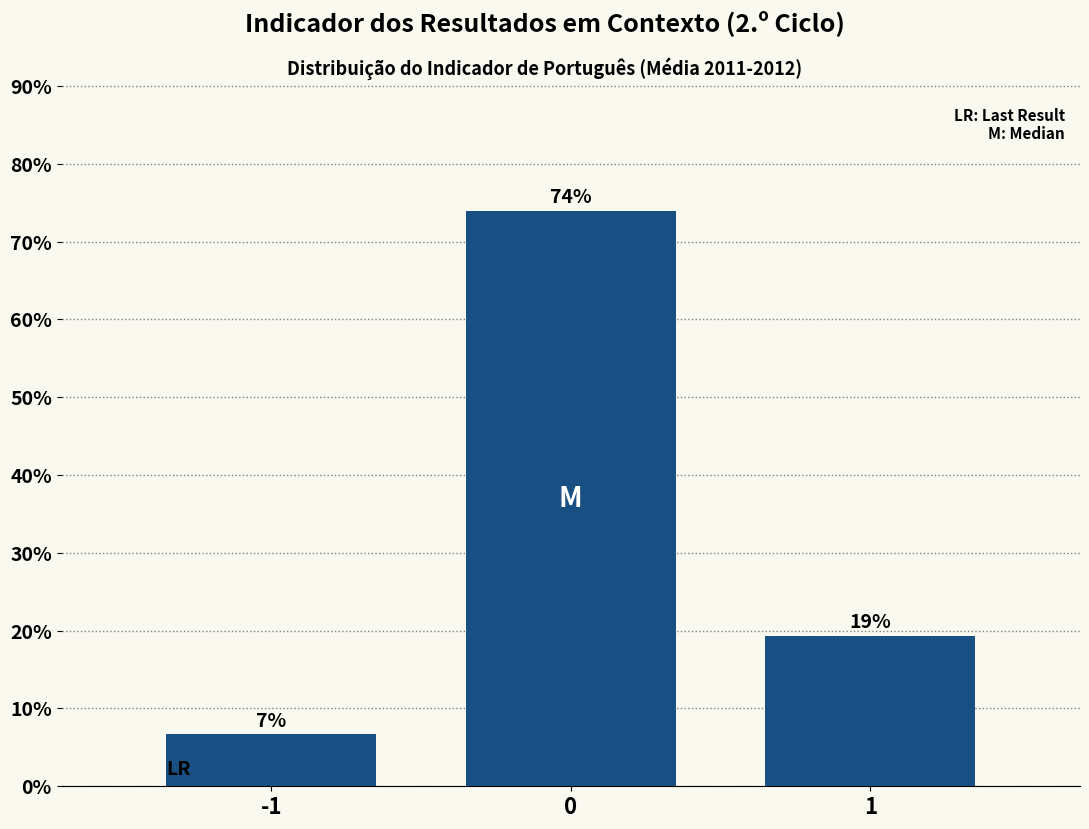

Does the chart contain any negative values?

No